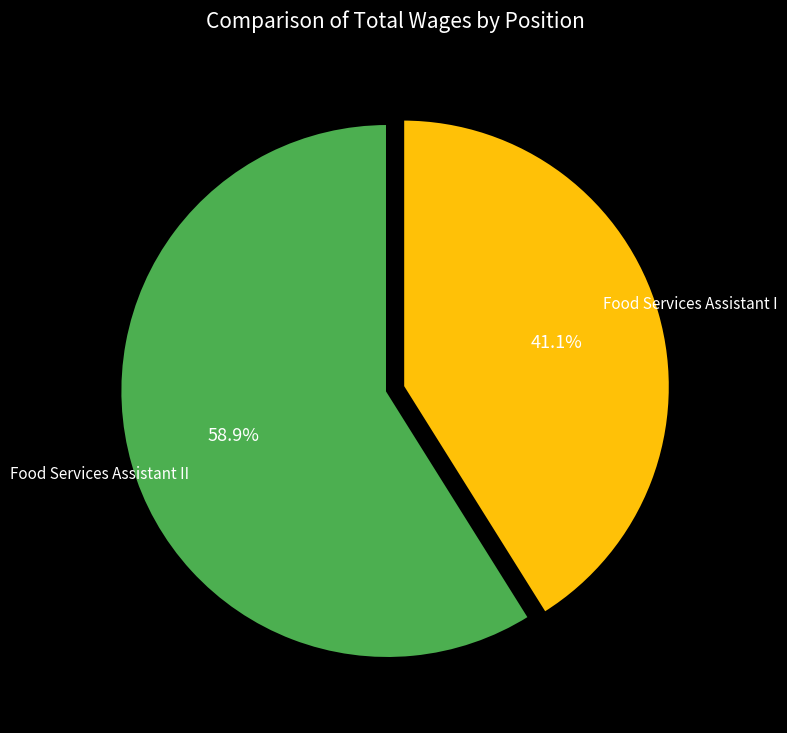

Which slice is the smallest?

Food Services Assistant I